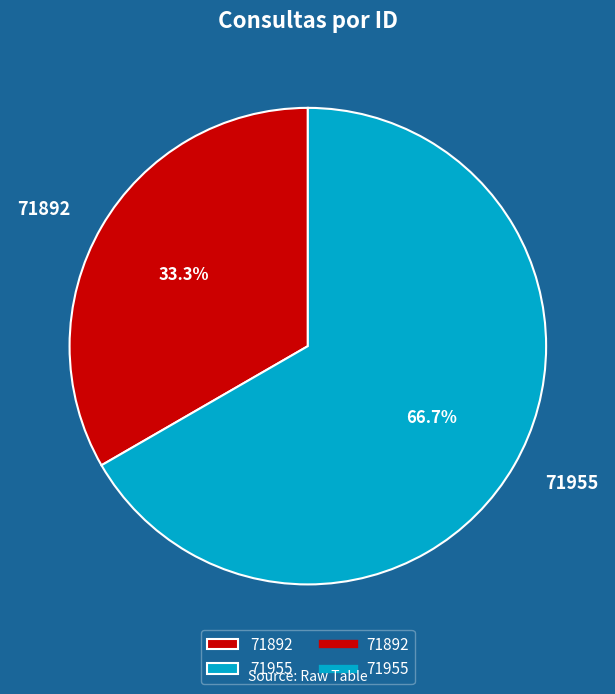

Which has a higher value, 71955 or 71892?

71955